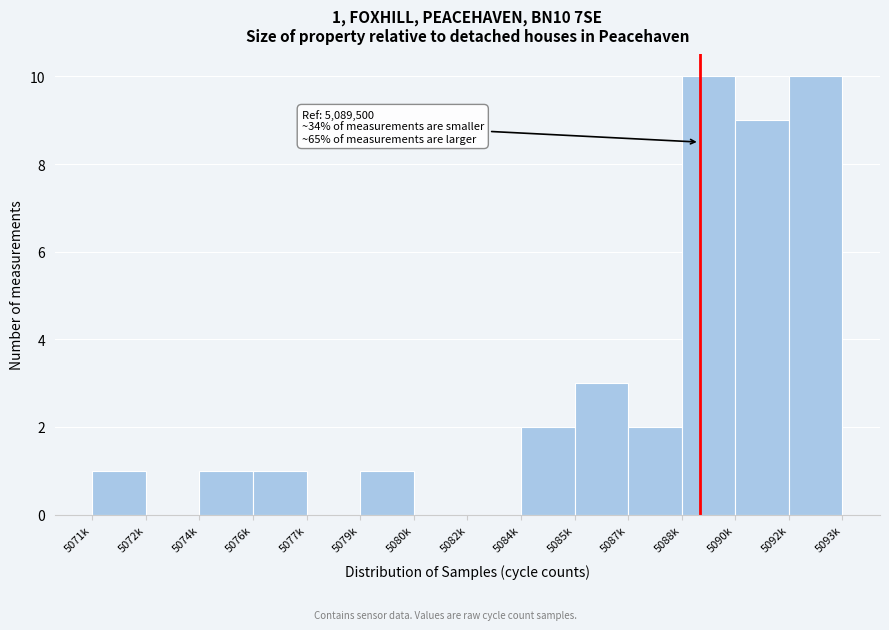

Reading right to left, transcribe all the data shown in this chart.

5092k=10	5090k=9	5088k=10	5087k=2	5085k=3	5084k=2	5082k=0	5080k=0	5079k=1	5077k=0	5076k=1	5074k=1	5072k=0	5071k=1